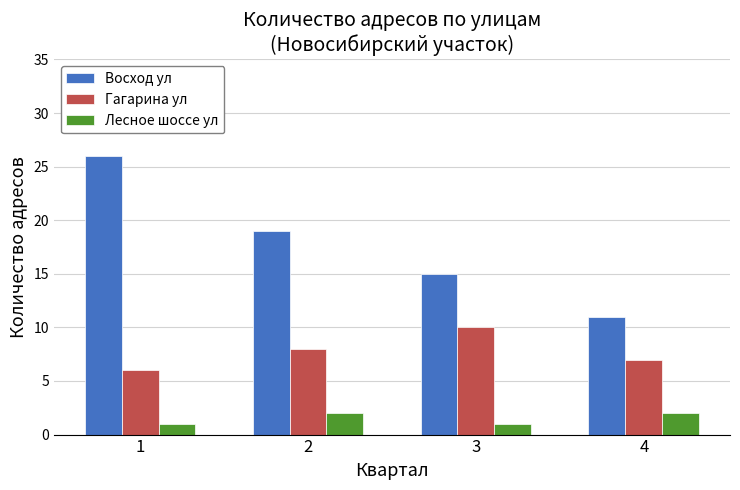

What is the value of the Восход ул bar at the 3rd from the left?

15